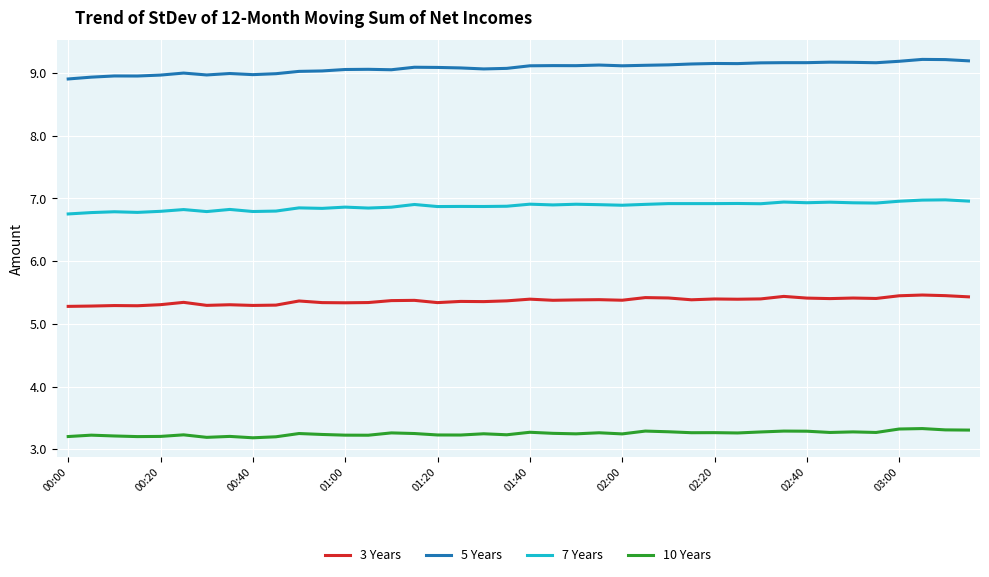

What is the minimum value shown in the chart?

3.2